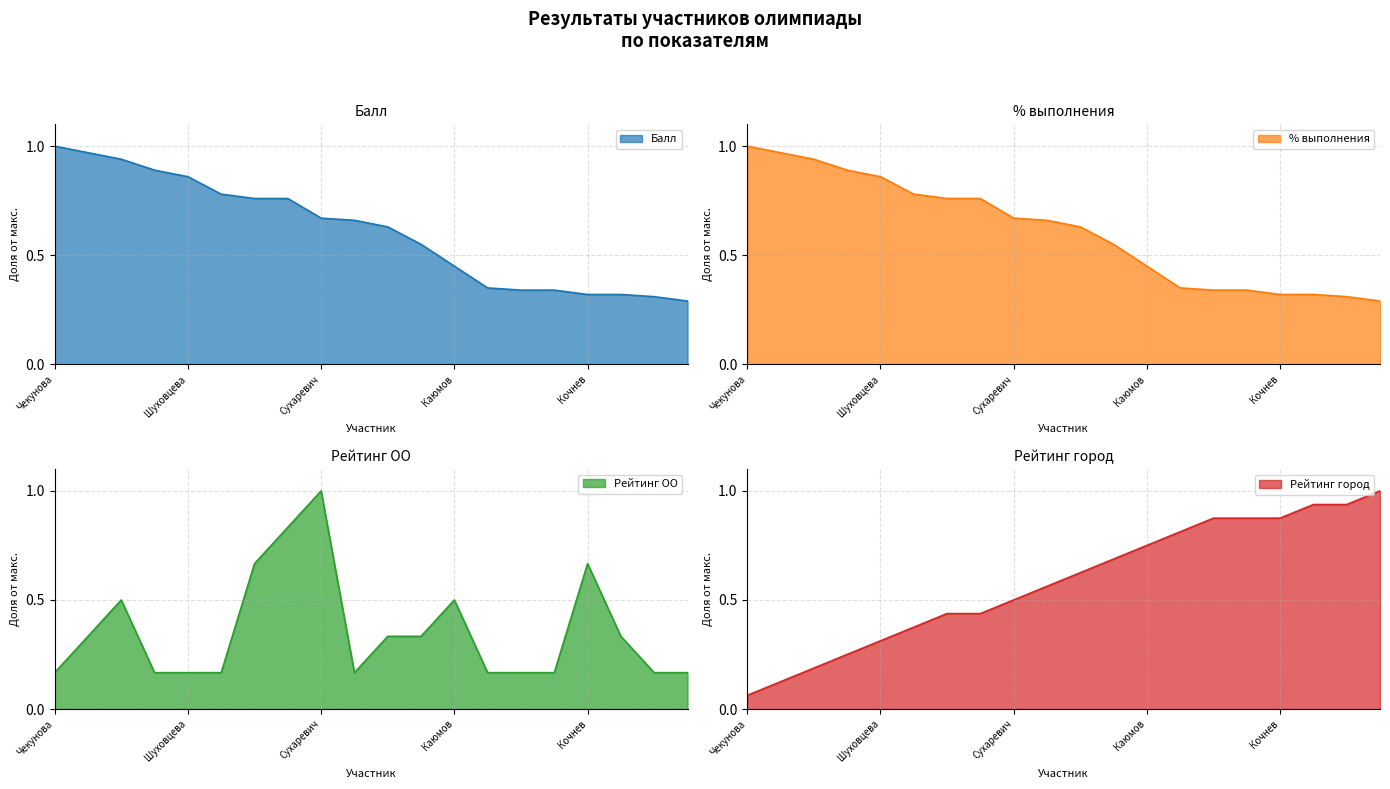

At which category is the sum across all series the highest?

Сухаревич